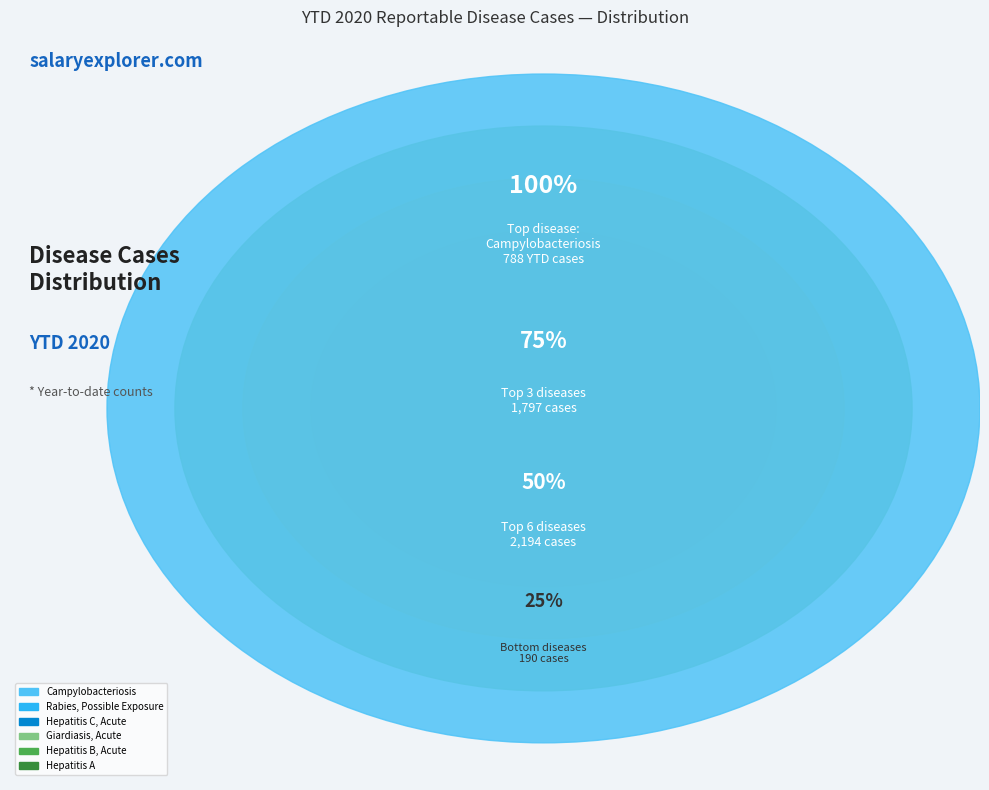

Does Pertussis represent more than half of the total?

No